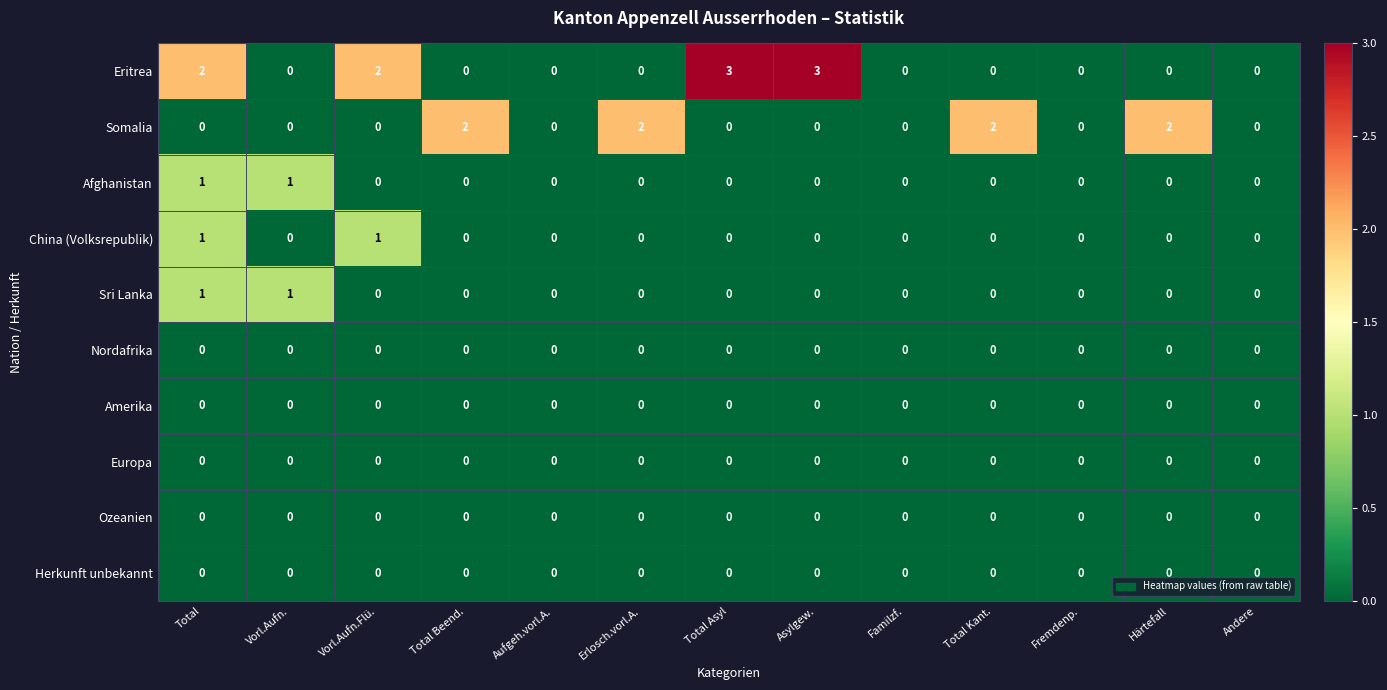

At which category is the sum across all series the highest?

Total